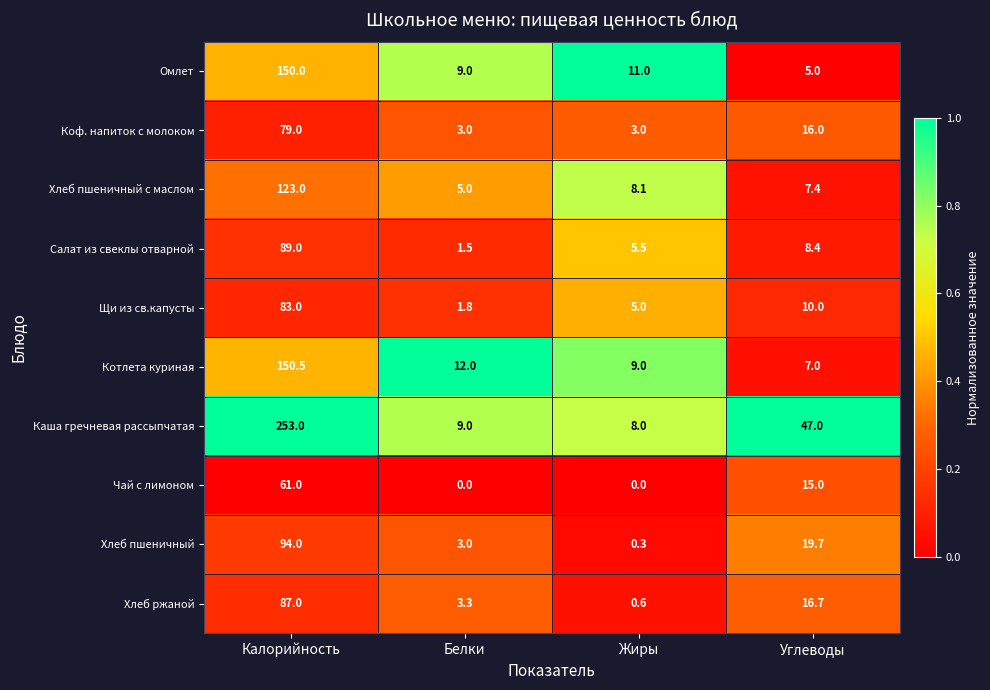

How many distinct data groups are displayed?

10